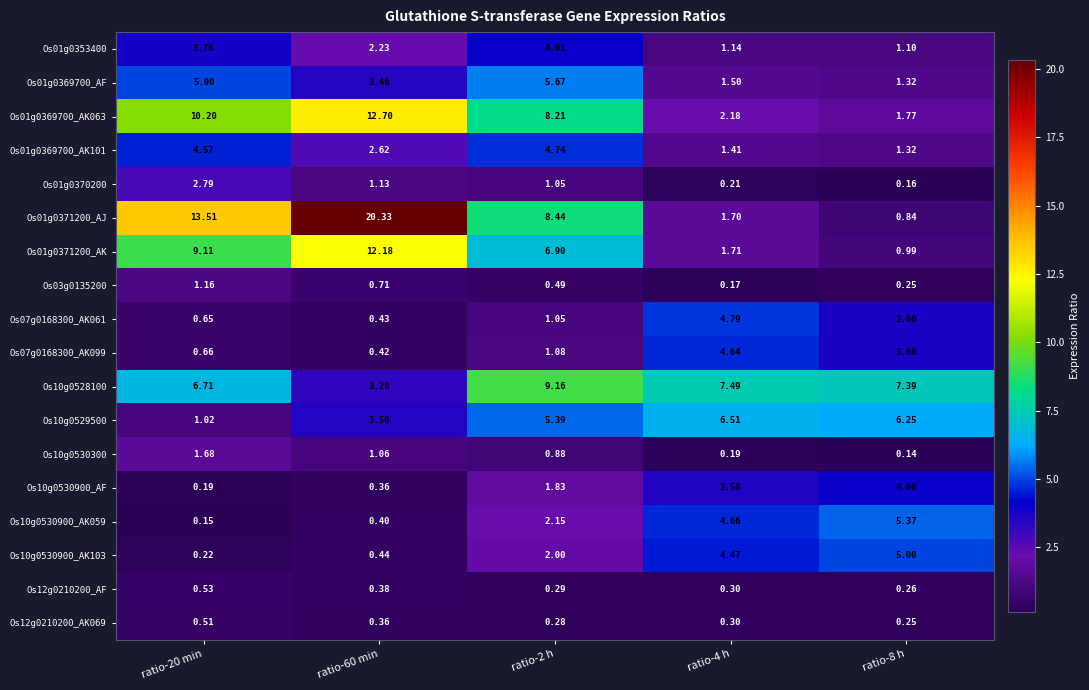

Is the value of Os03g0135200 at ratio-60 min greater than the value of Os01g0369700_AF at ratio-4 h?

No